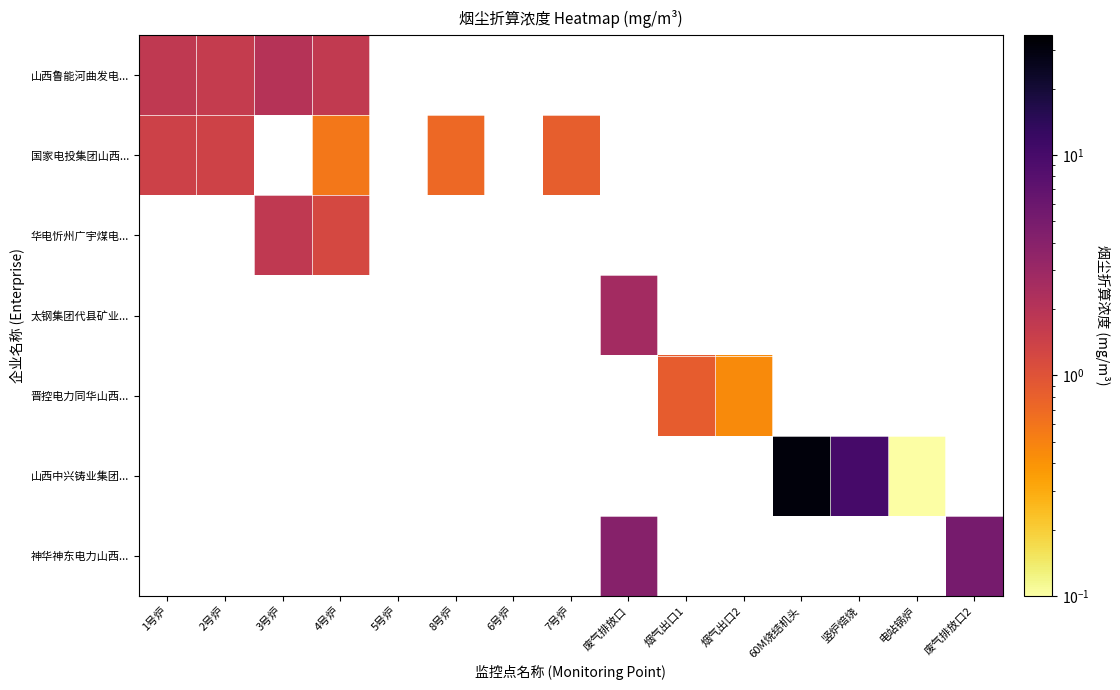

How many positive values does the 山西鲁能河曲发电... series have?

4